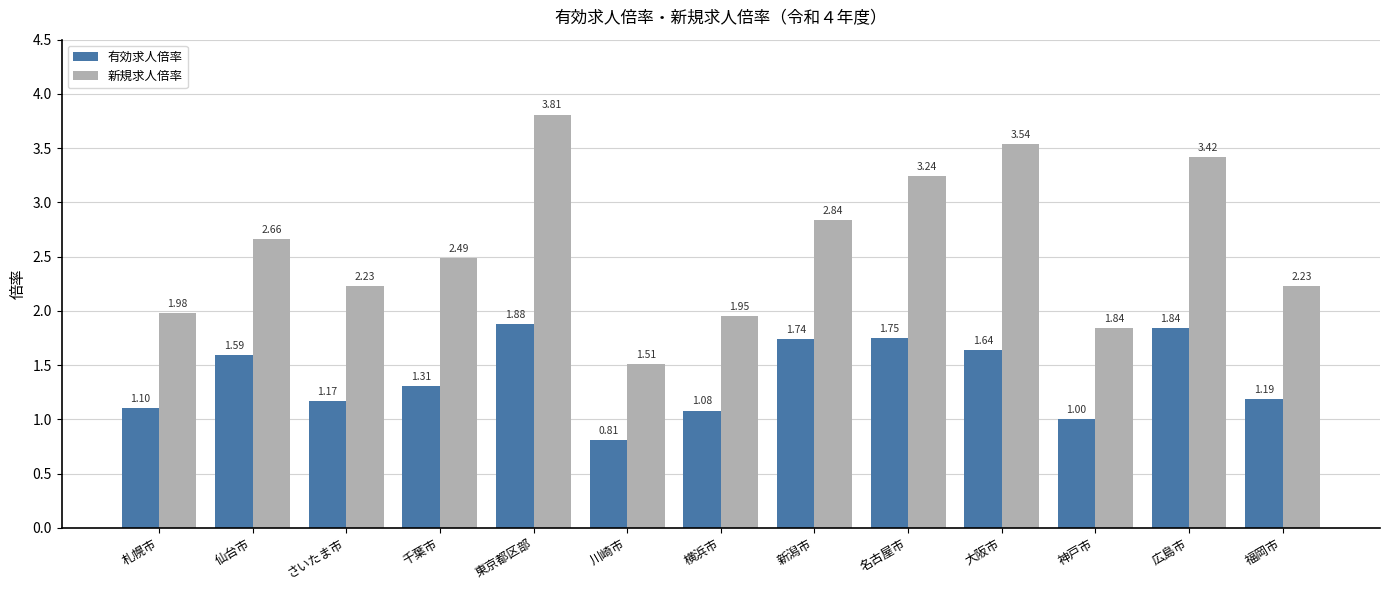

Rank the series by their maximum value, from lowest to highest.

有効求人倍率, 新規求人倍率